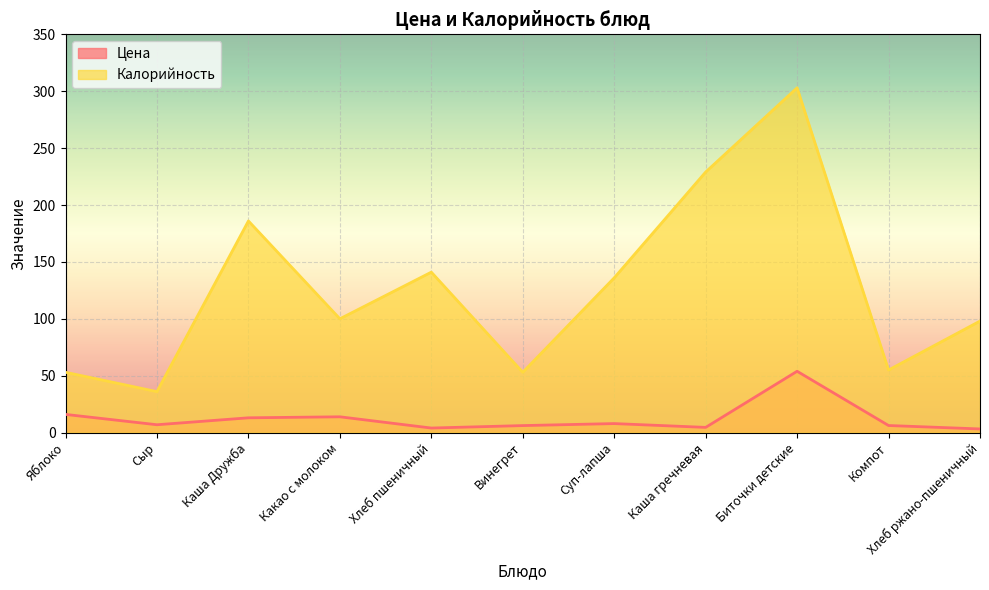

What is the label of the 8th point from the left?

Каша гречневая